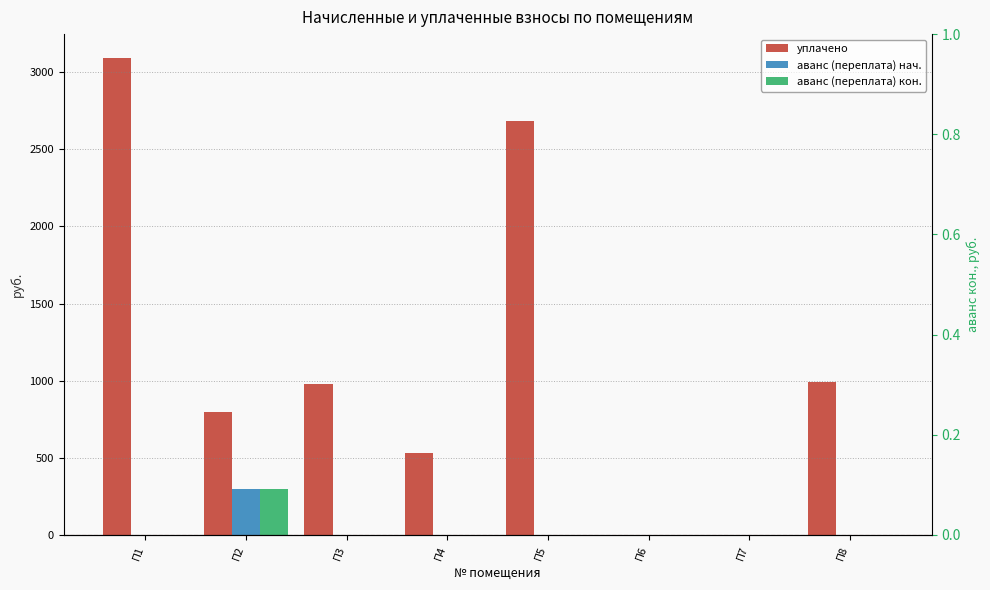

How many categories are shown in the chart?

8